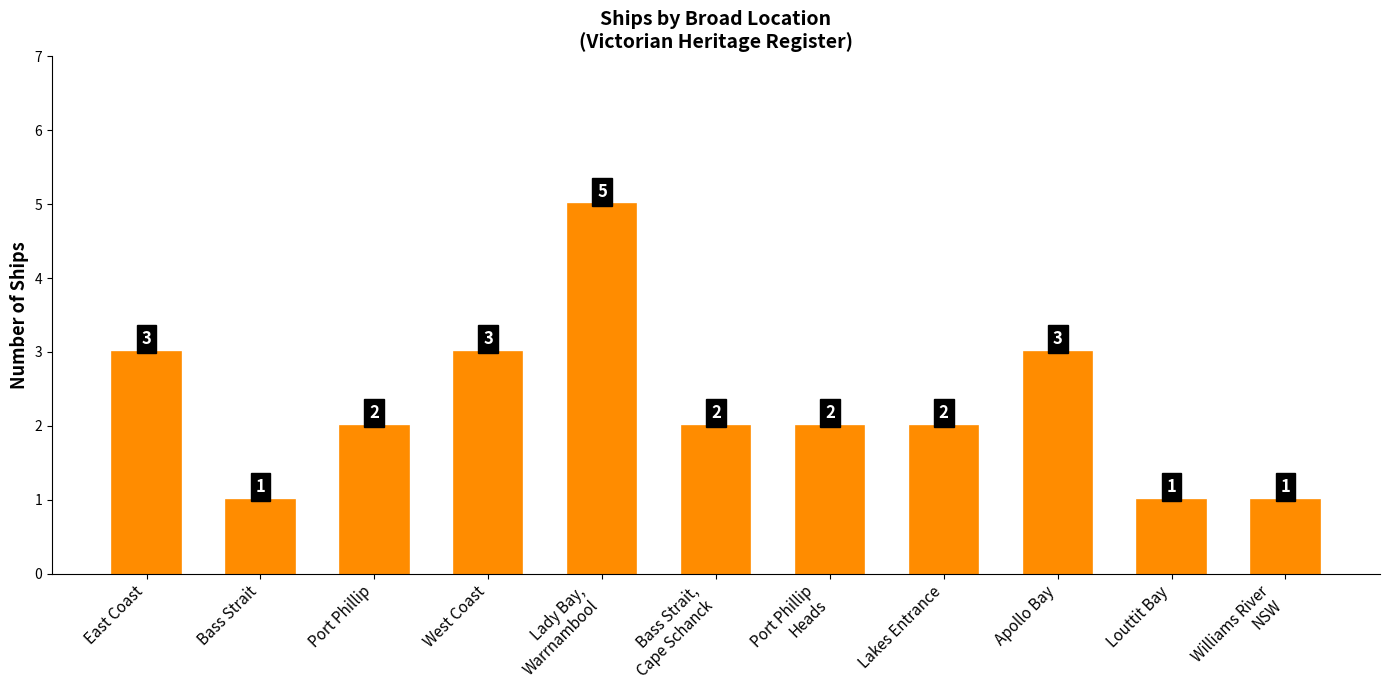

What is the sum of all values?

25